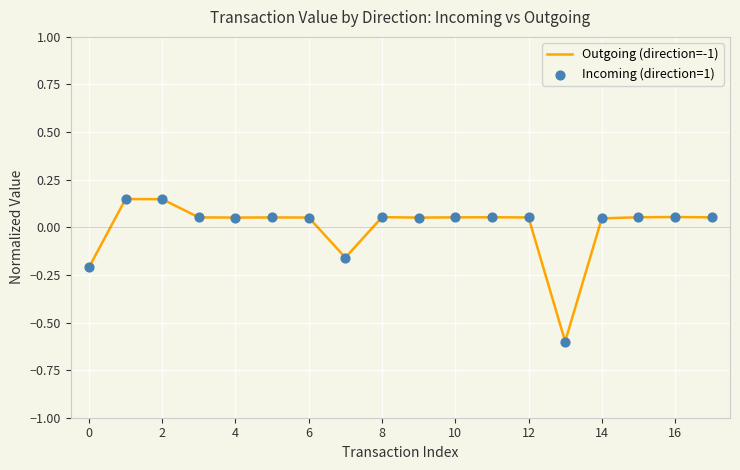

Which series has the largest total across all categories?

Incoming (direction=1)